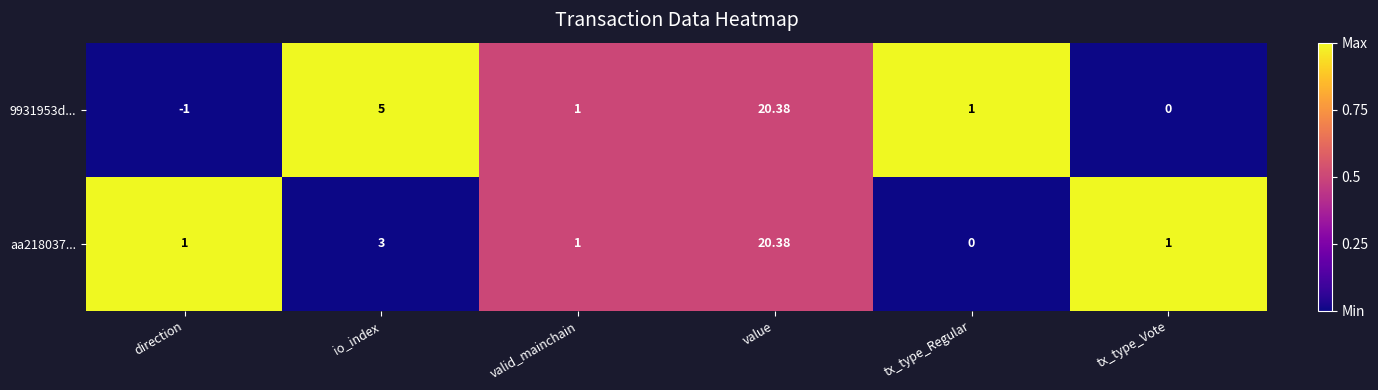

At which label does 9931953d... reach its peak?

value